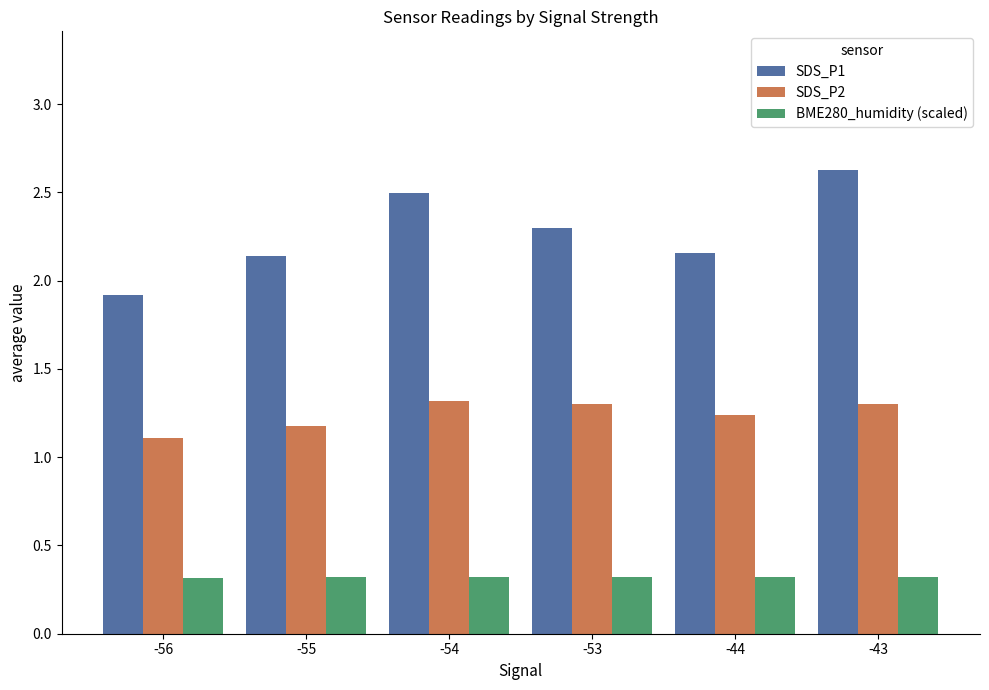

The BME280_humidity (scaled) series shows 0.3 at -55. True or false?

True